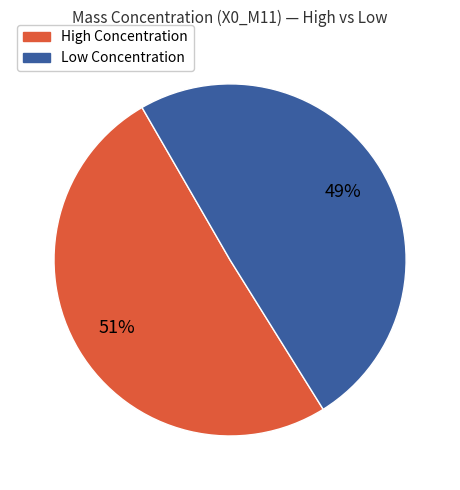

To the nearest percent, what is the average slice percentage?

50%